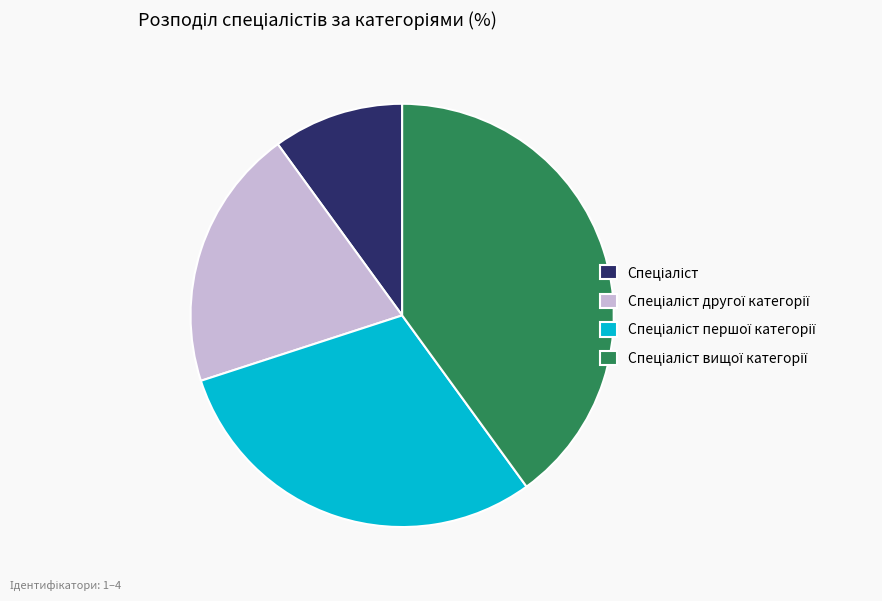

How many slices are in this pie chart?

4